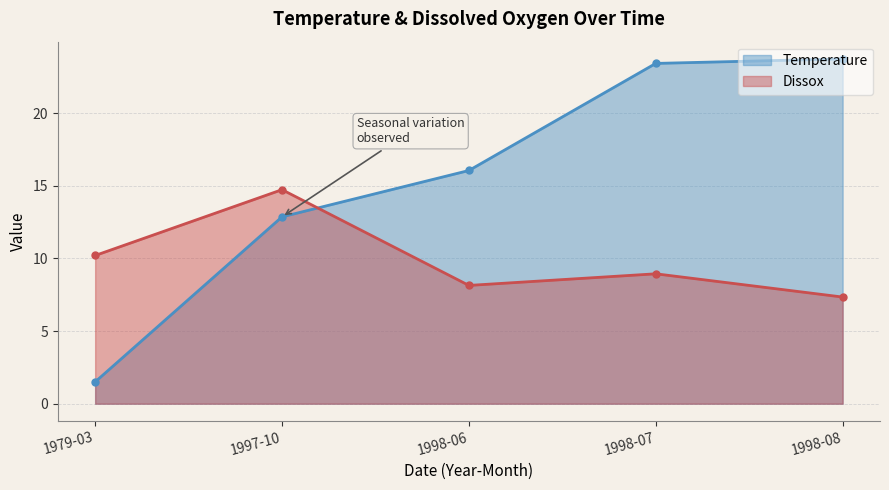

True or false: Temperature has more than 1 points higher than both neighbors.

False